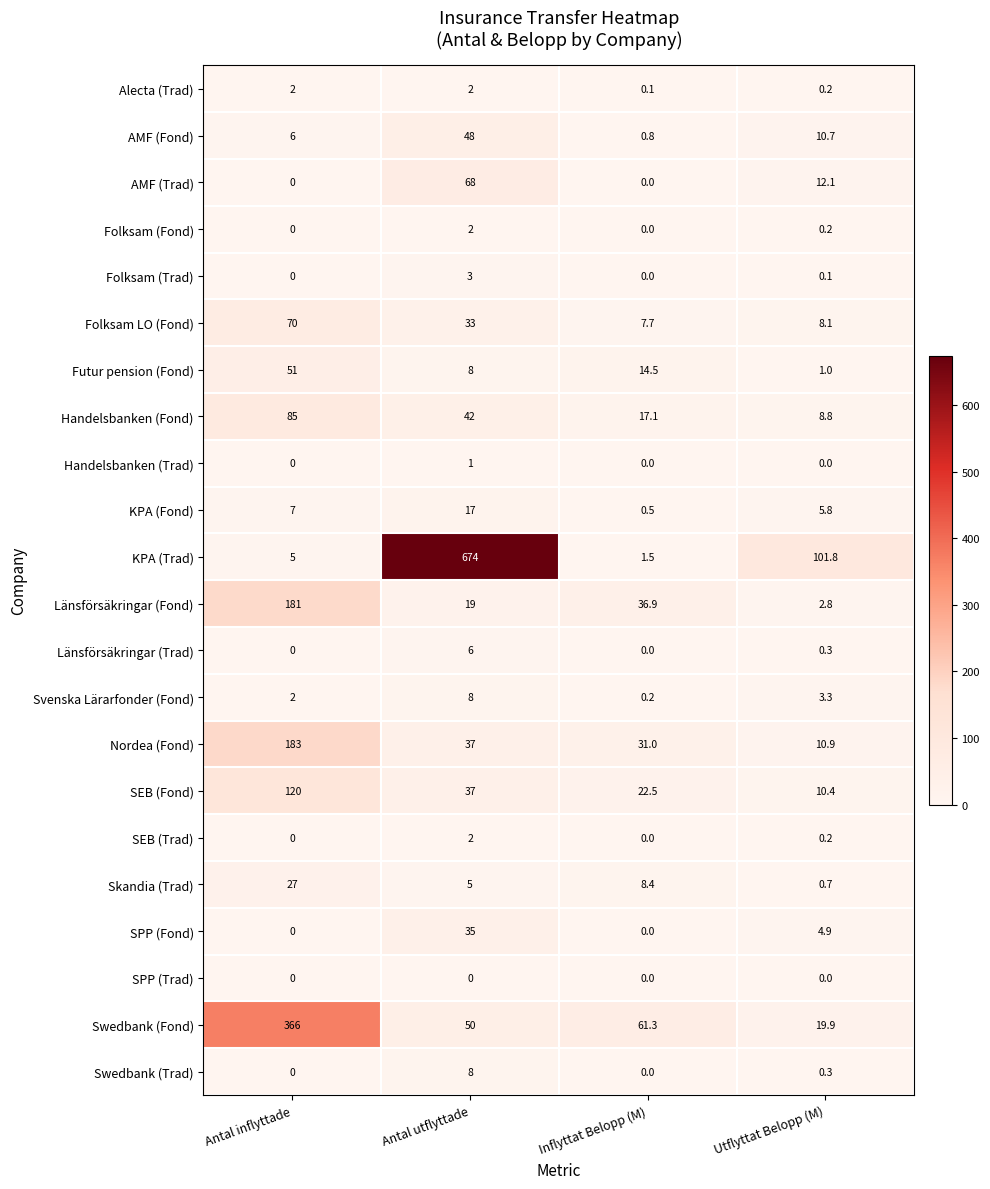

What is the total value across all series at Utflyttat Belopp (M)?

202.5